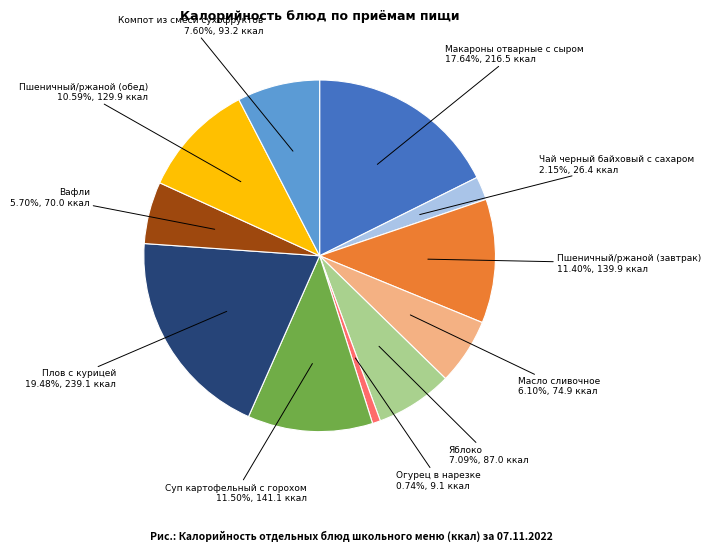

To the nearest percent, what is the average slice percentage?

9%